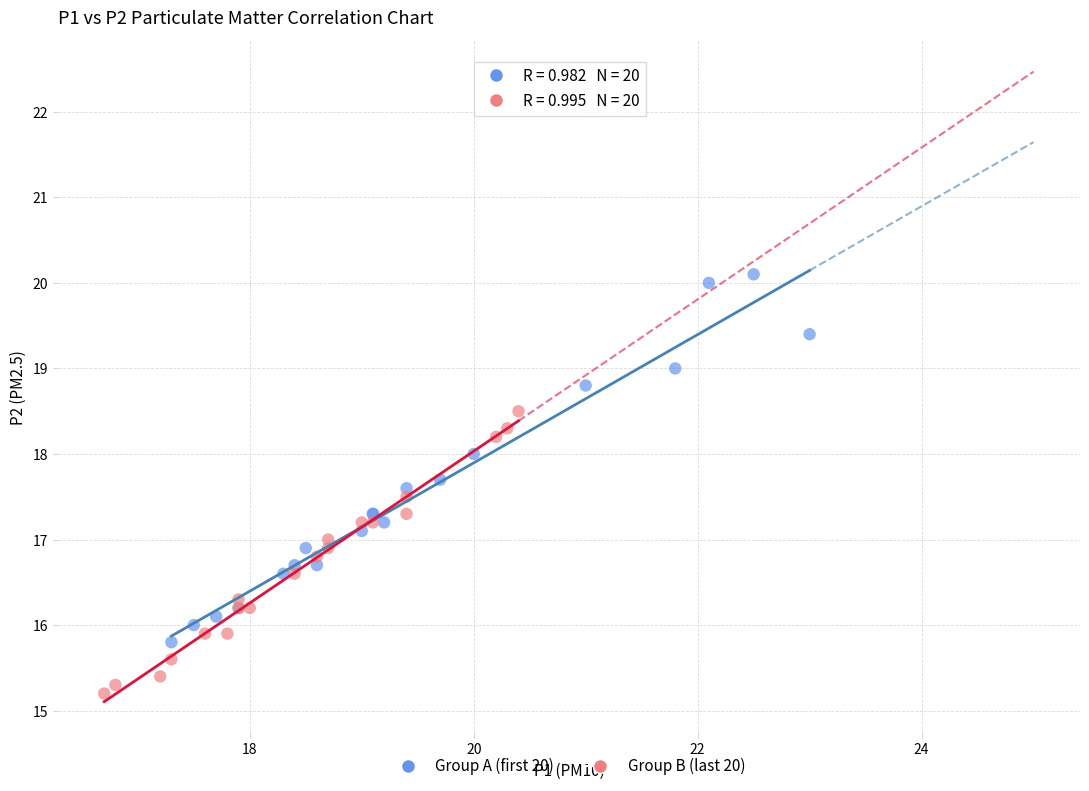

Which series has the largest Y range (max minus min)?

Group A (first 20)